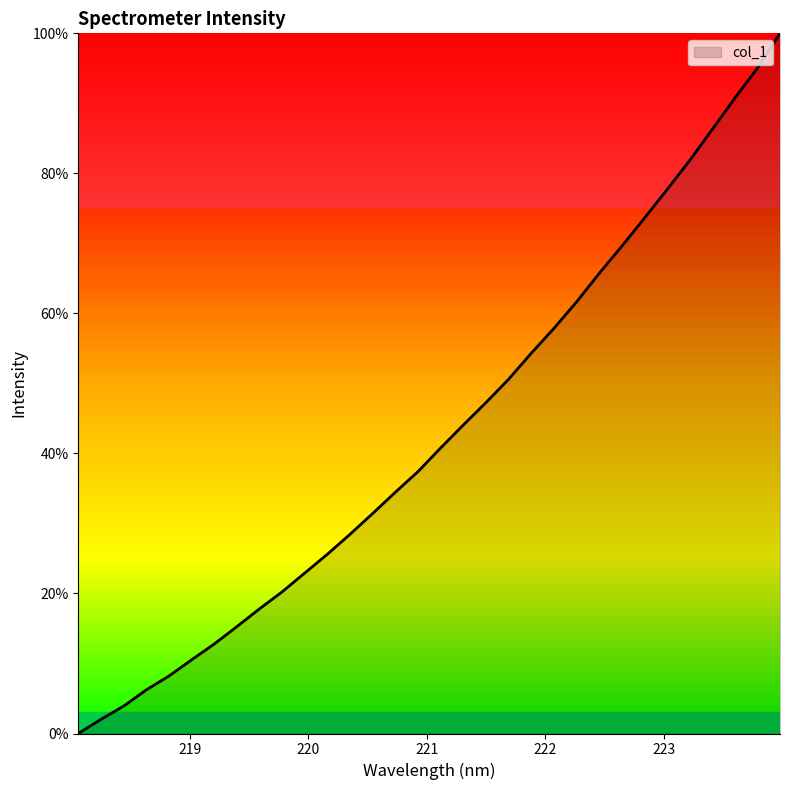

What is the greatest value displayed?

100.0